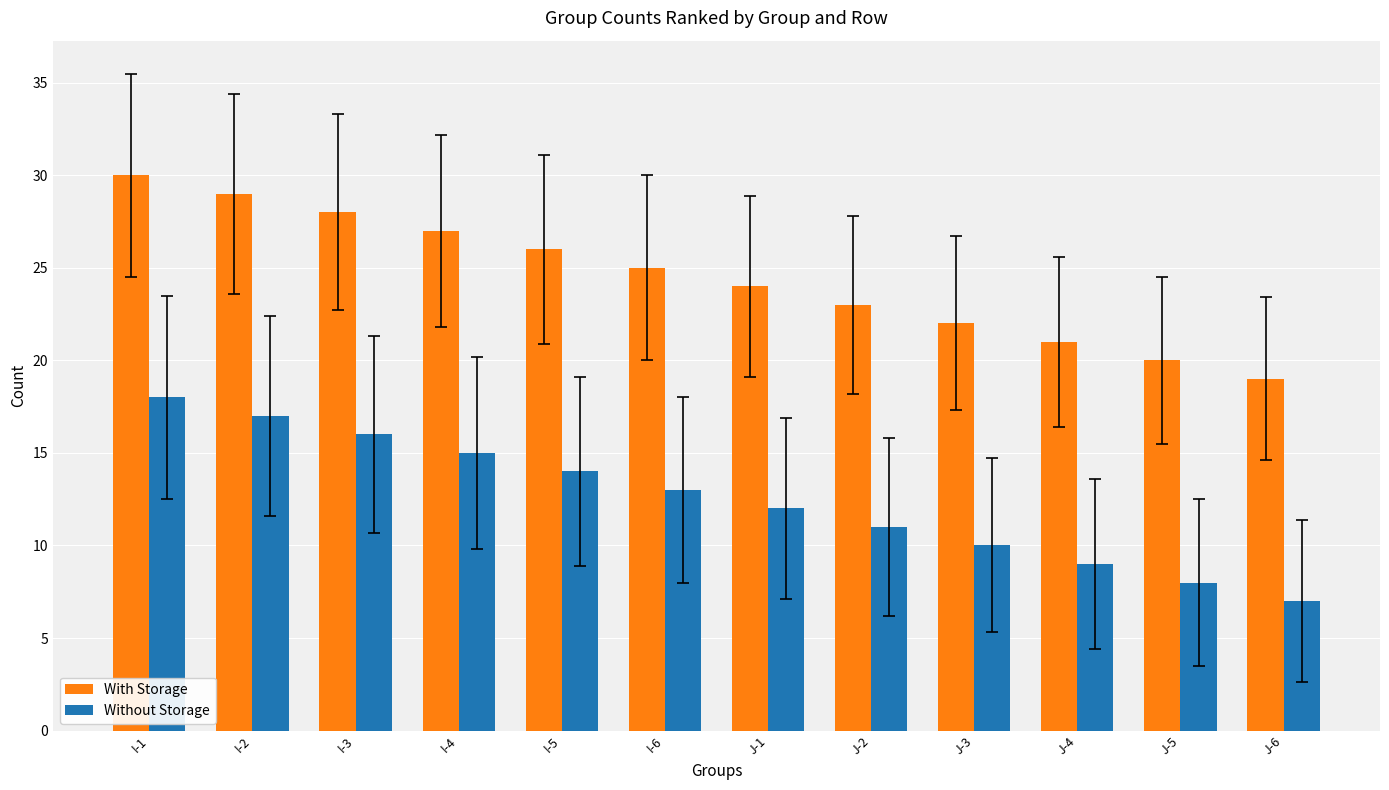

Count the number of data series in this chart.

2